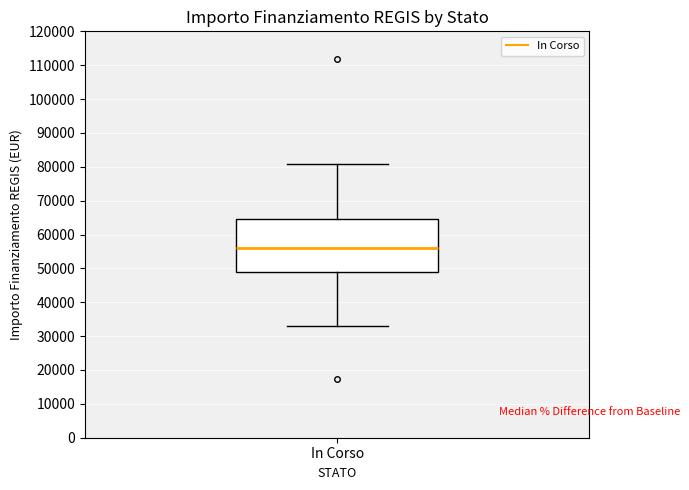

Read this box plot against the y-axis: the position of the median line, the range covered by the box, and the ends of both whiskers. The values are not printed on the chart, so give them approximately, as read against the axis.

median 56000, box 49000 to 65000, whiskers 33000 to 81000